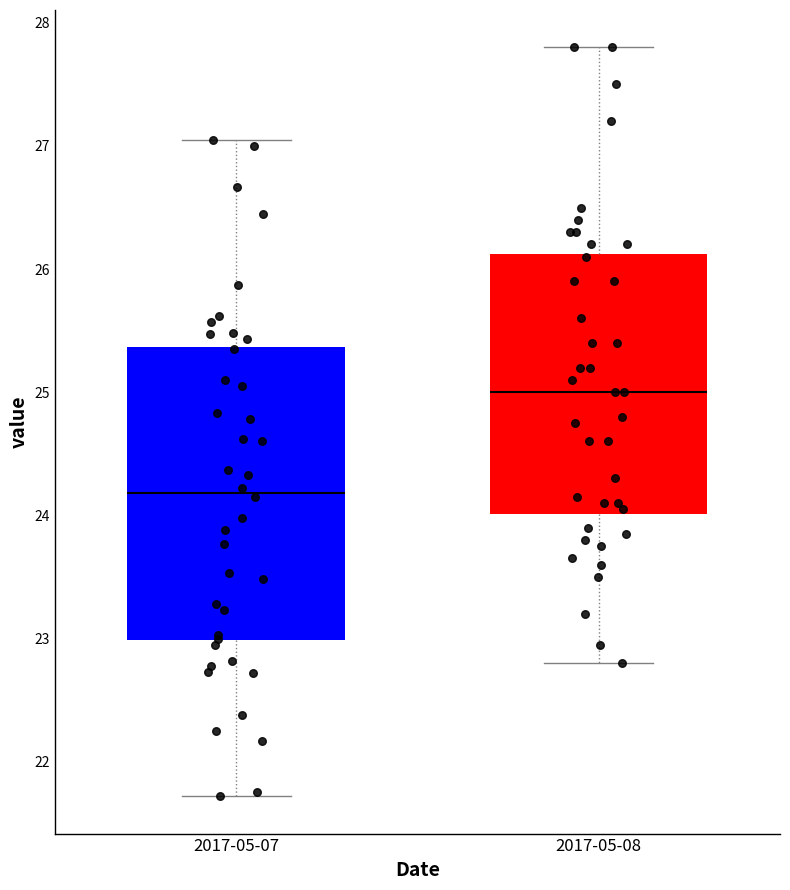

Which box has the highest median line?

2017-05-08